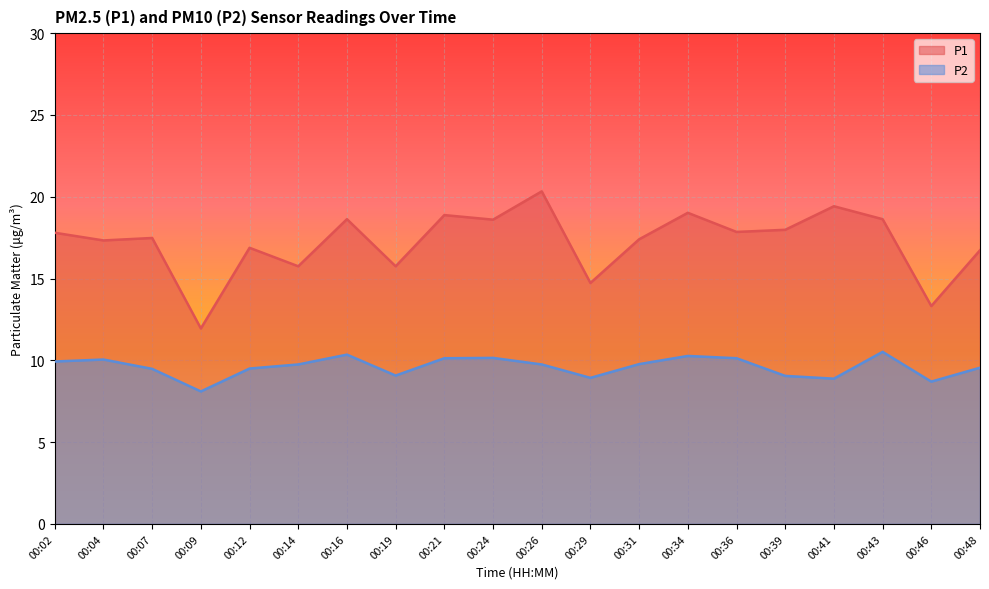

Which series has the widest spread of values?

P1